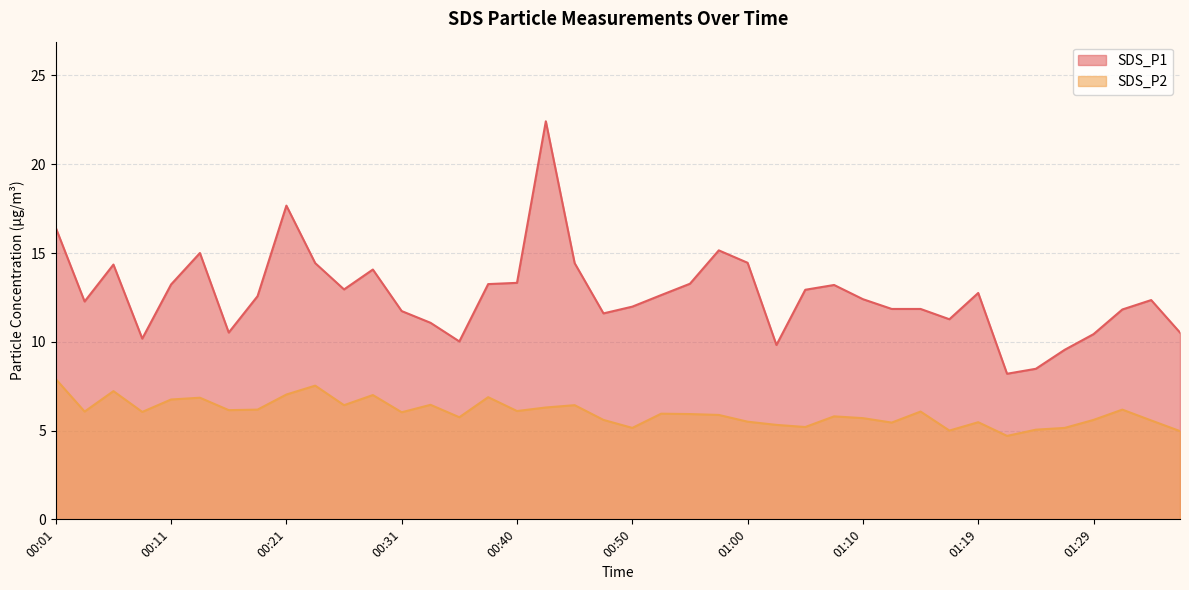

List the series in order of their peak value, highest first.

SDS_P1, SDS_P2